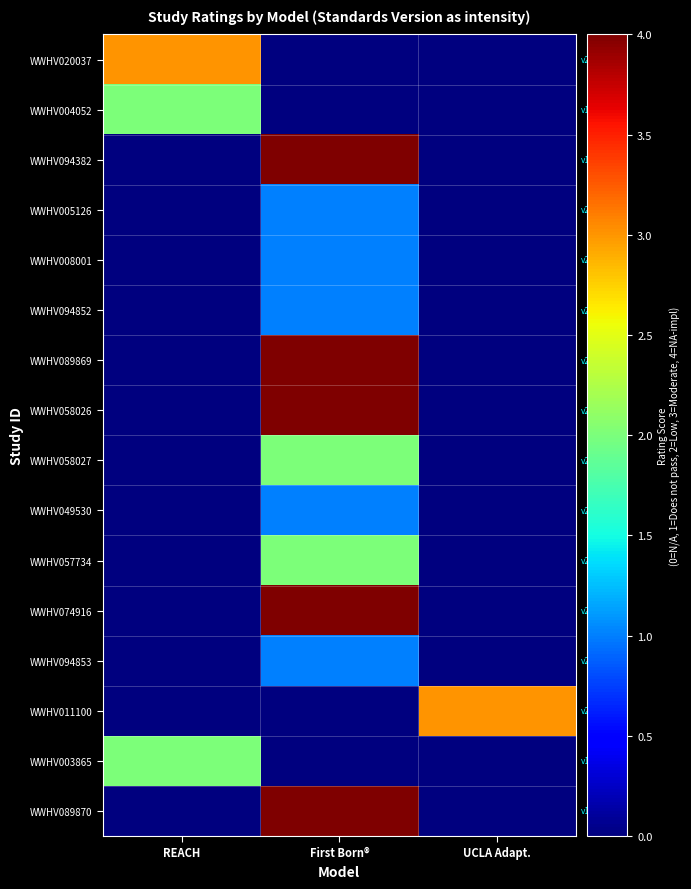

Reading right to left, what are all the values shown in this chart?

WWHV020037: UCLA Adapt.=0	First Born®=0	REACH=3
WWHV004052: UCLA Adapt.=0	First Born®=0	REACH=2
WWHV094382: UCLA Adapt.=0	First Born®=4	REACH=0
WWHV005126: UCLA Adapt.=0	First Born®=1	REACH=0
WWHV008001: UCLA Adapt.=0	First Born®=1	REACH=0
WWHV094852: UCLA Adapt.=0	First Born®=1	REACH=0
WWHV089869: UCLA Adapt.=0	First Born®=4	REACH=0
WWHV058026: UCLA Adapt.=0	First Born®=4	REACH=0
WWHV058027: UCLA Adapt.=0	First Born®=2	REACH=0
WWHV049530: UCLA Adapt.=0	First Born®=1	REACH=0
WWHV057734: UCLA Adapt.=0	First Born®=2	REACH=0
WWHV074916: UCLA Adapt.=0	First Born®=4	REACH=0
WWHV094853: UCLA Adapt.=0	First Born®=1	REACH=0
WWHV011100: UCLA Adapt.=3	First Born®=0	REACH=0
WWHV003865: UCLA Adapt.=0	First Born®=0	REACH=2
WWHV089870: UCLA Adapt.=0	First Born®=4	REACH=0